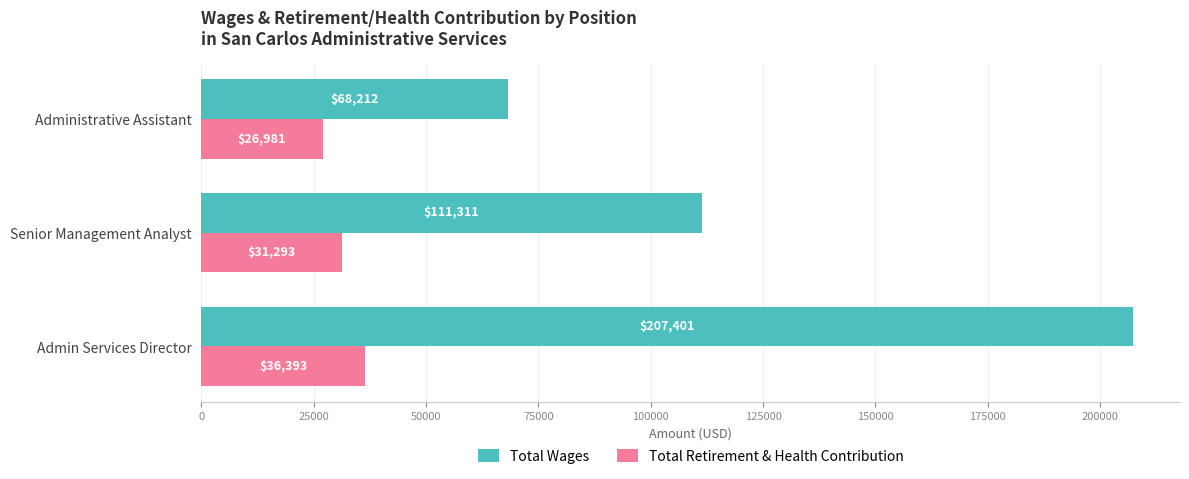

What is the maximum value shown in the chart?

207401